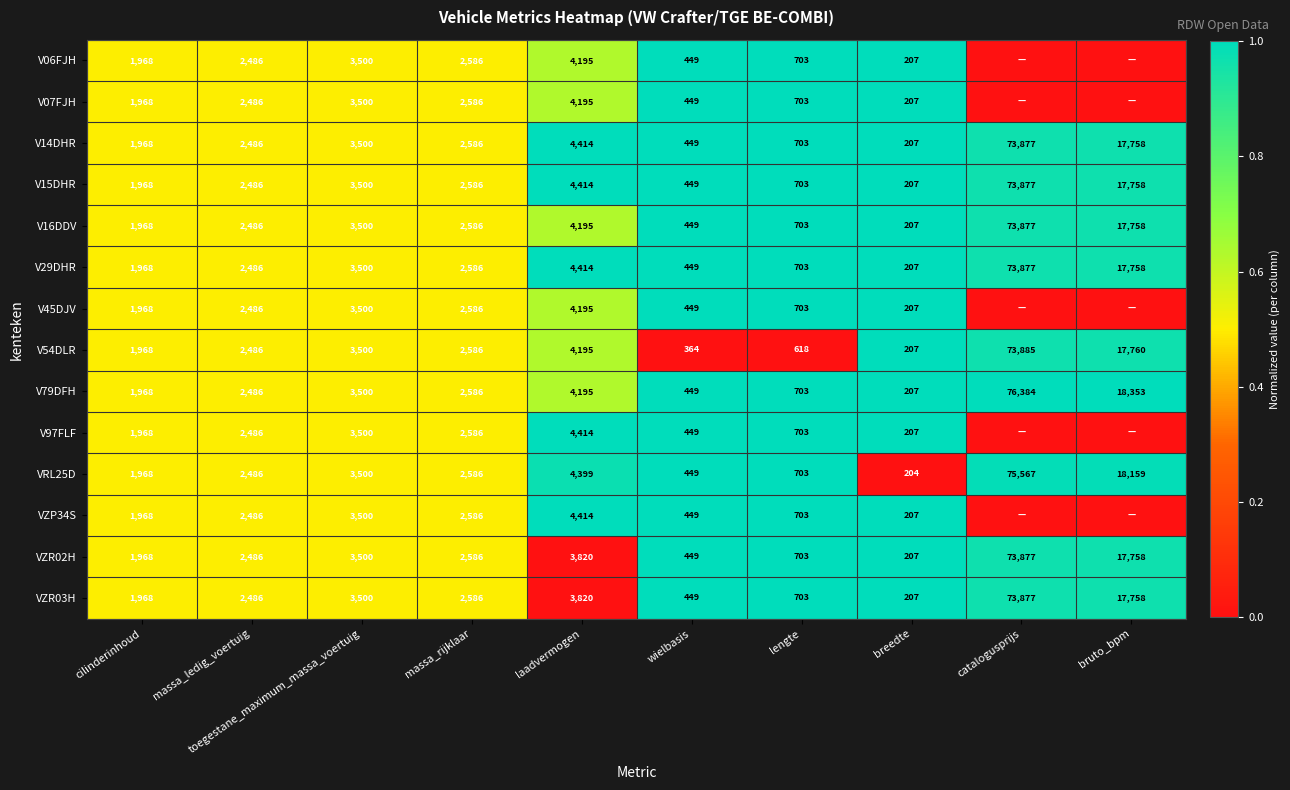

Count the number of categories in the chart.

10